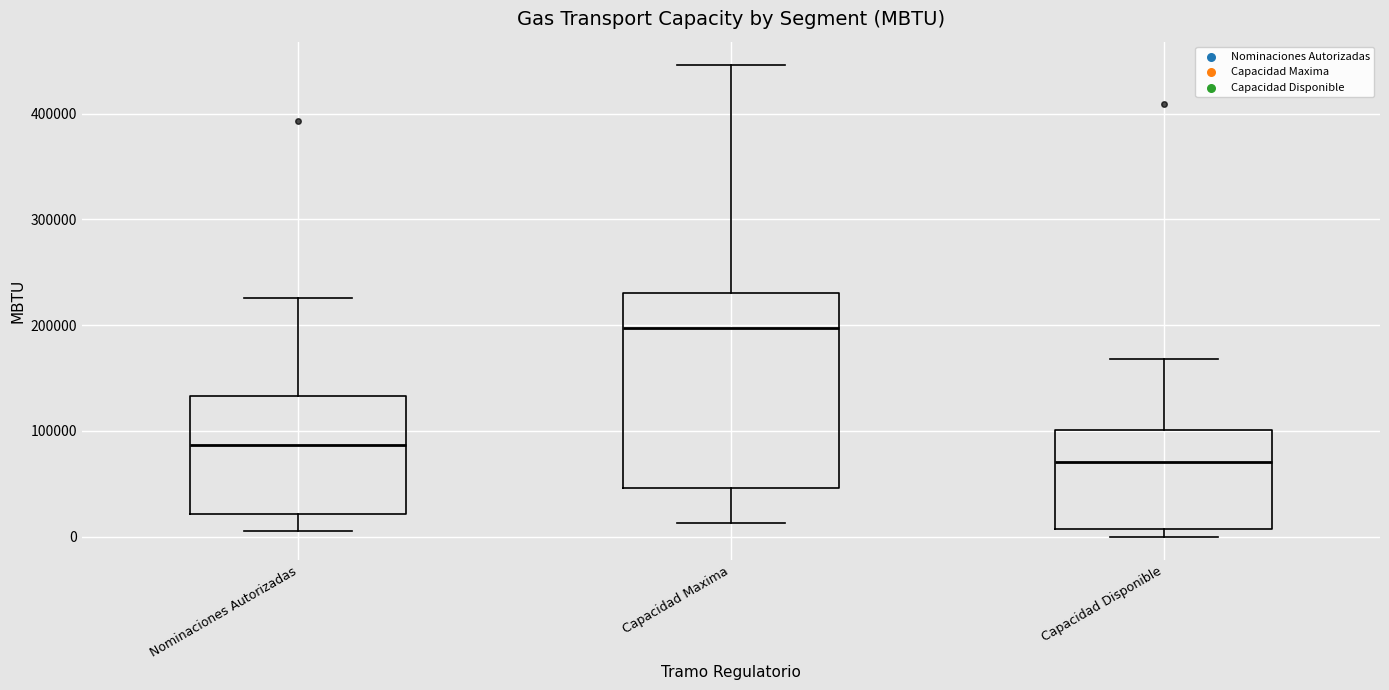

Which box's median line is the lowest?

Capacidad Disponible